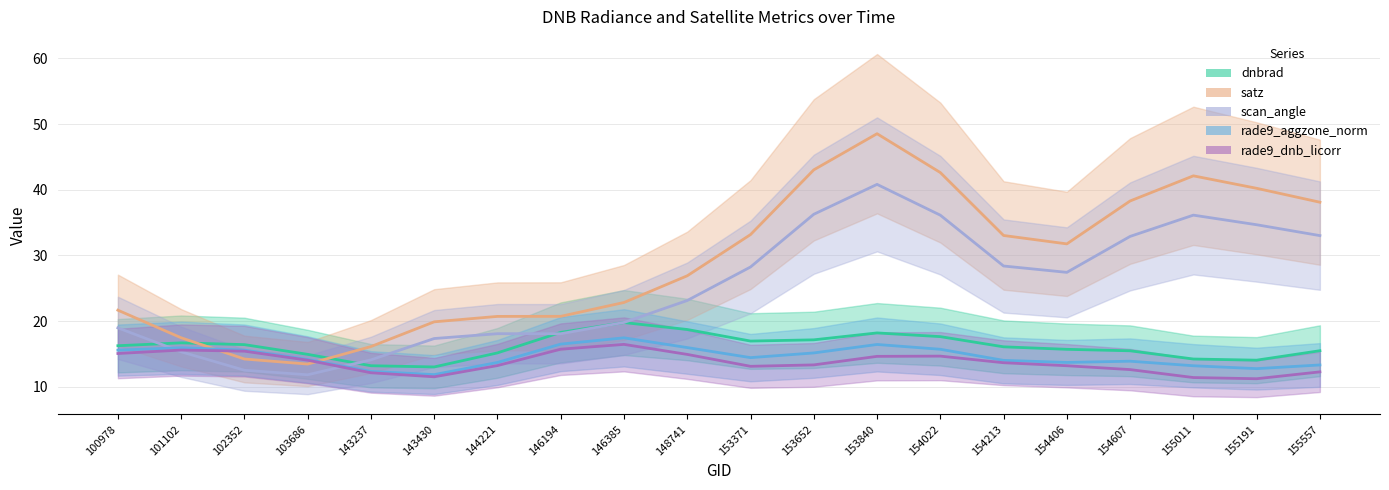

Does the chart display data point markers on the line(s)?

No